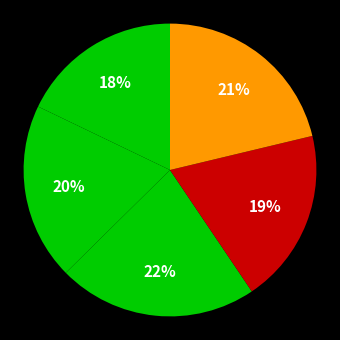

Count the number of slices in the pie.

5